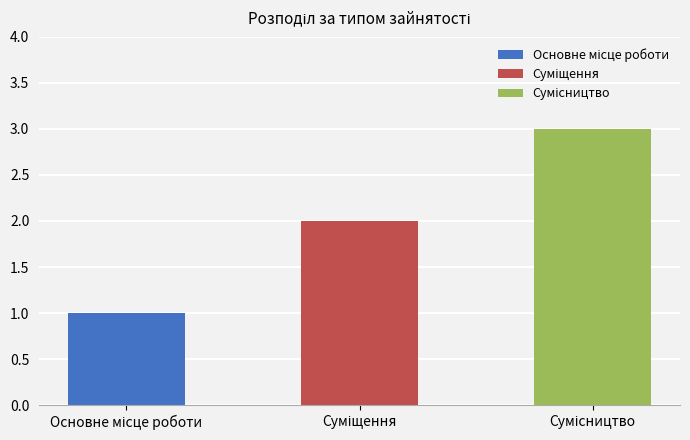

What is the greatest value displayed?

3